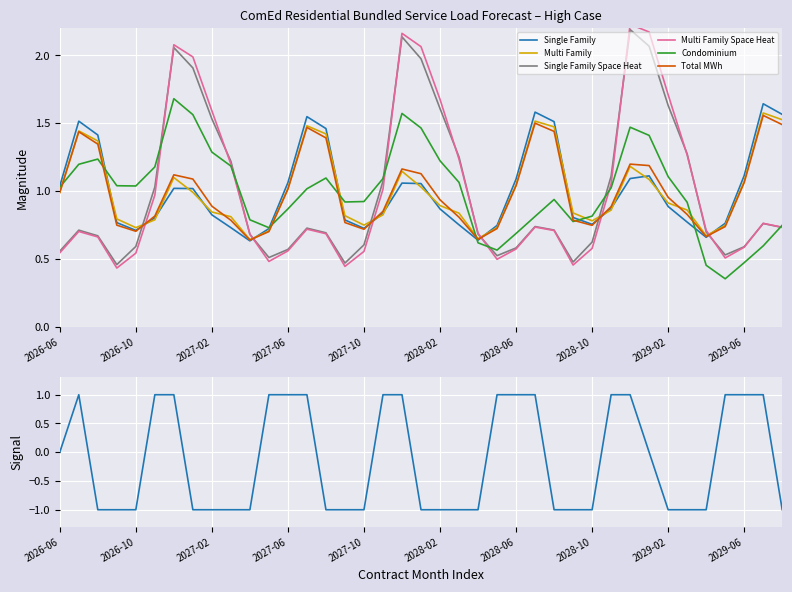

At which label is Single Family Space Heat closest to 1?

2026-11